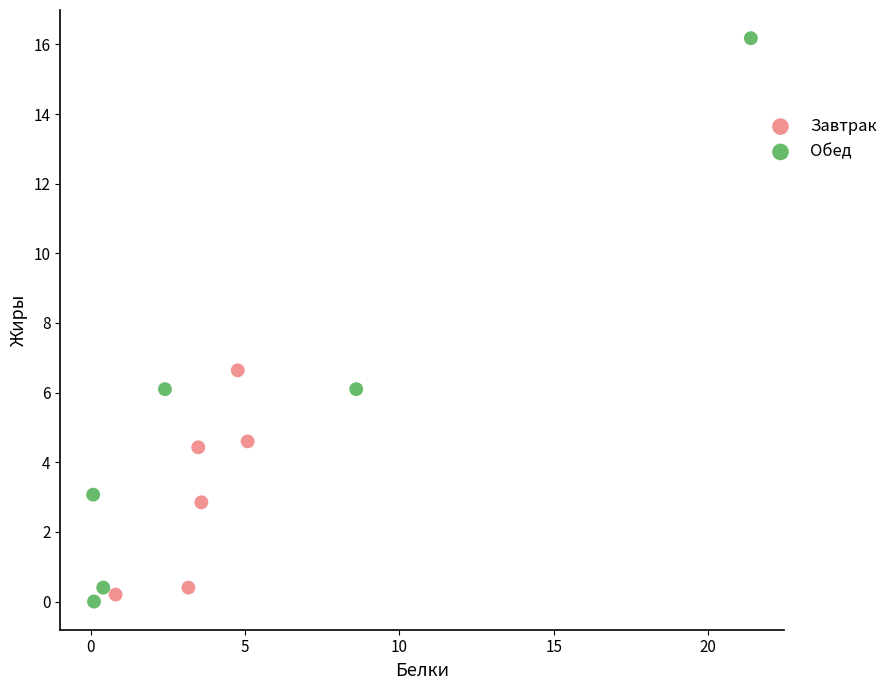

Which series contains the highest Y value?

Обед